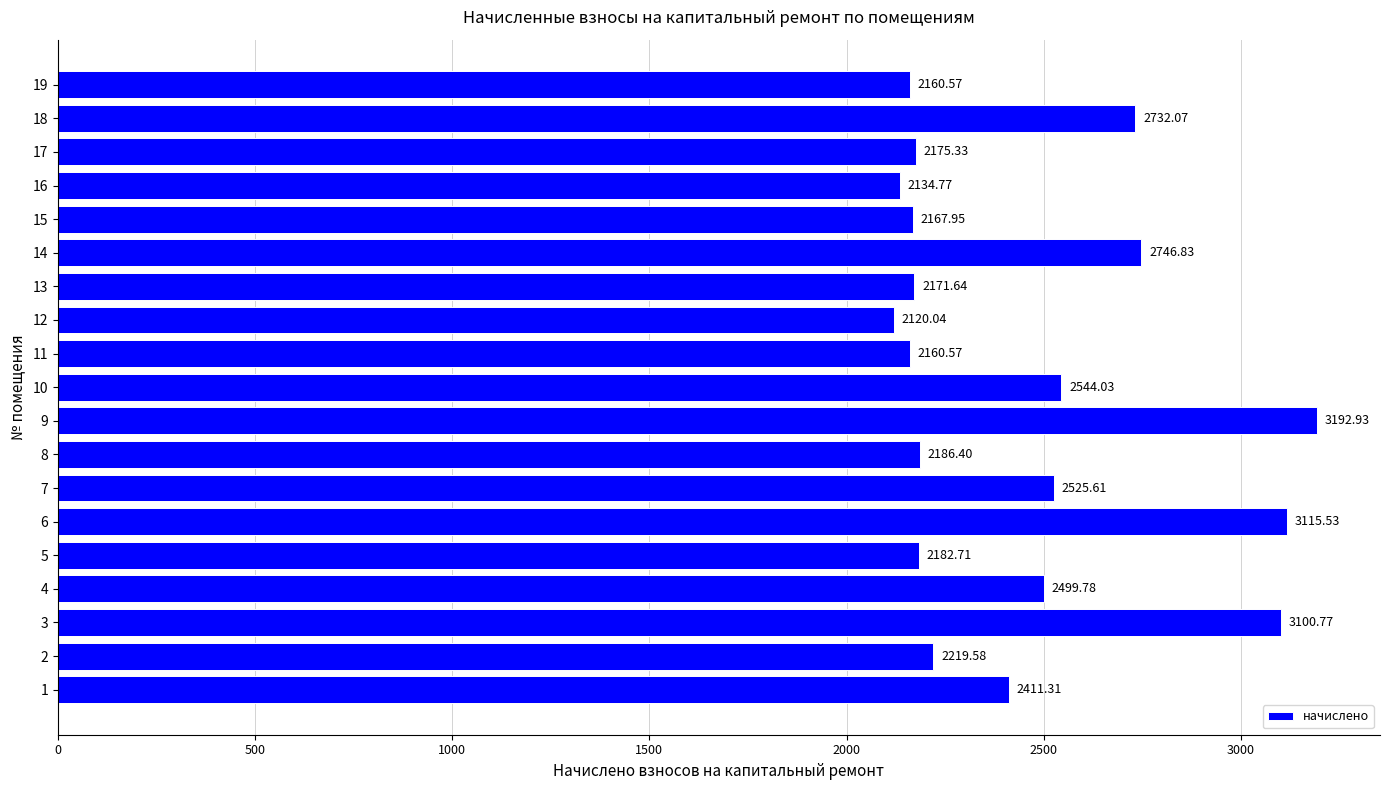

What is the sum of the values at 6 and 15?

5283.5